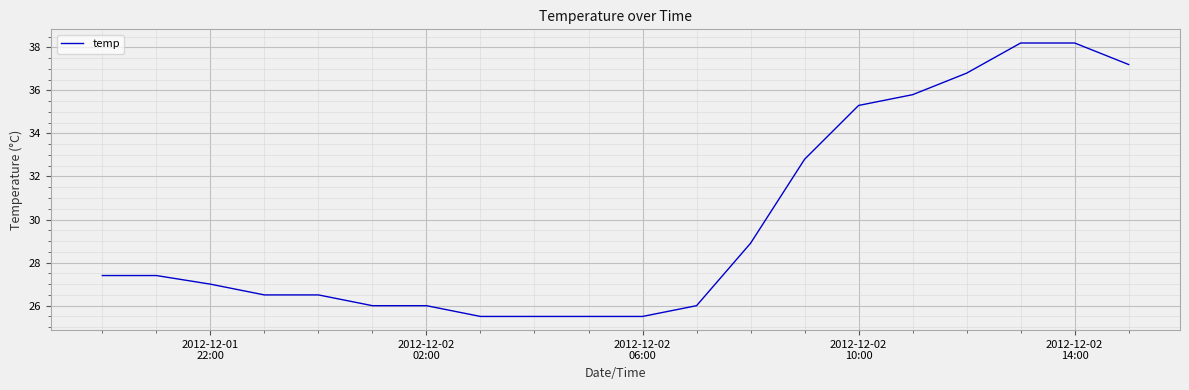

Reading right to left, transcribe all the data shown in this chart.

37.2	38.2	38.2	36.8	35.8	35.3	32.8	28.9	26.0	25.5	25.5	25.5	25.5	26.0	26.0	26.5	26.5	27.0	27.4	27.4